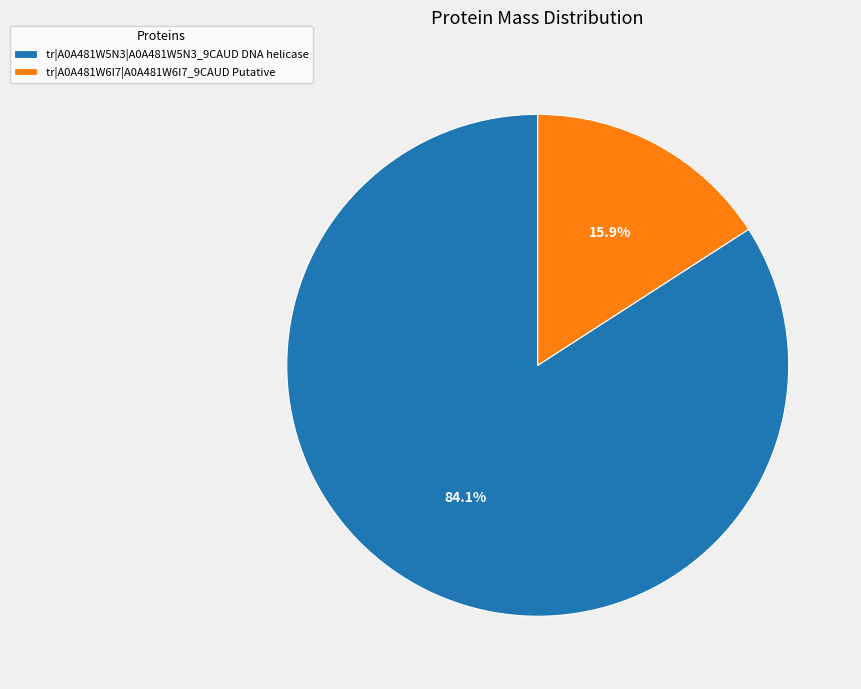

What percentage do tr|A0A481W5N3|A0A481W5N3_9CAUD DNA helicase and tr|A0A481W6I7|A0A481W6I7_9CAUD Putative together represent?

100.0%